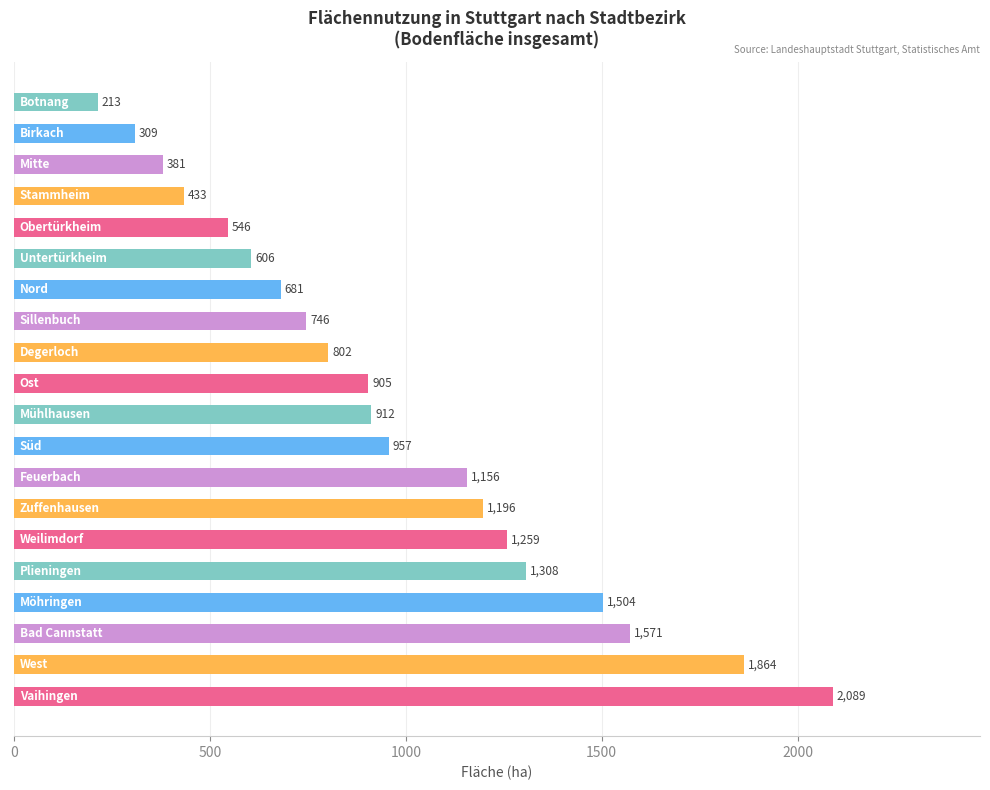

What is the difference between the maximum and second lowest values?

1780.4